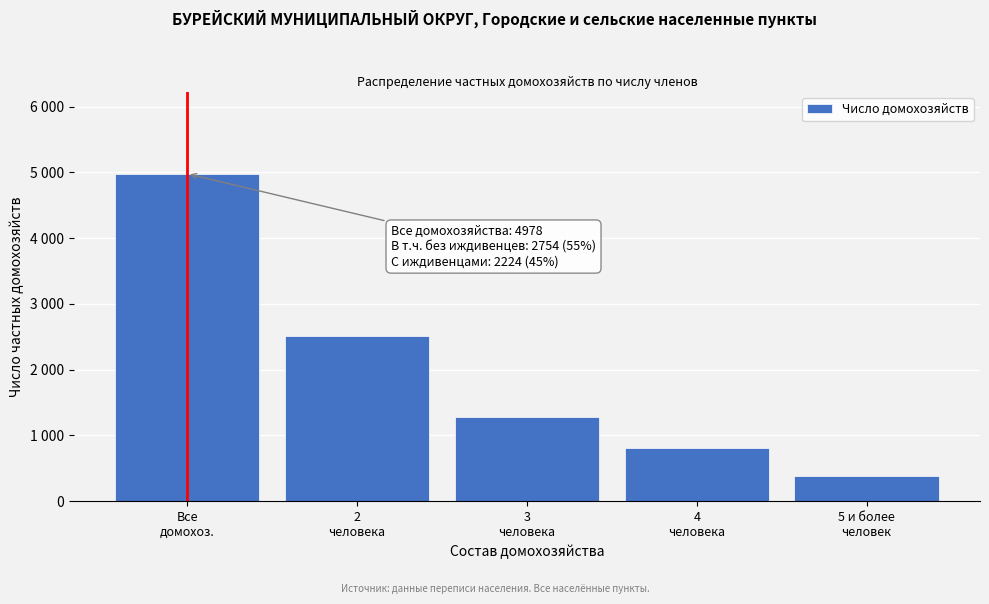

Does the chart contain any negative values?

No